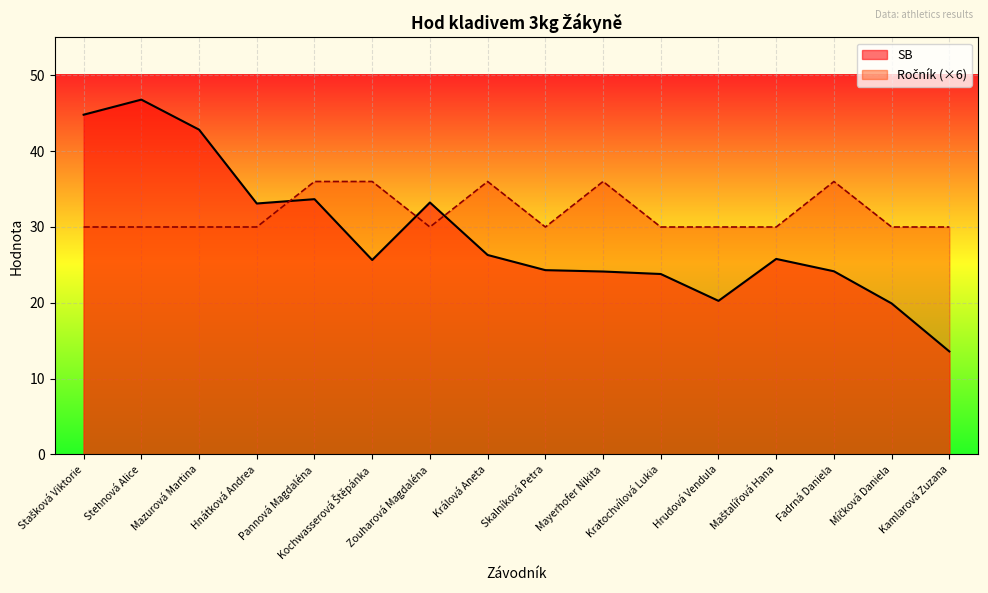

Is the value of SB at Hrudová Vendula greater than the value of Ročník at Hrudová Vendula?

No